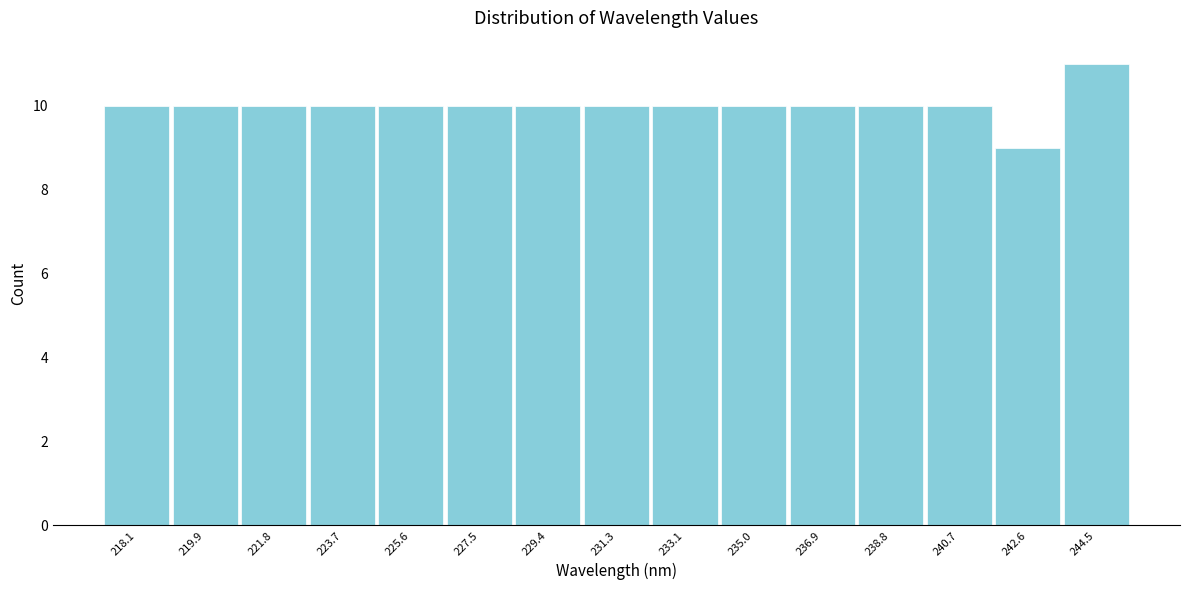

Reading left to right, list all the values displayed in this chart.

10	10	10	10	10	10	10	10	10	10	10	10	10	9	11